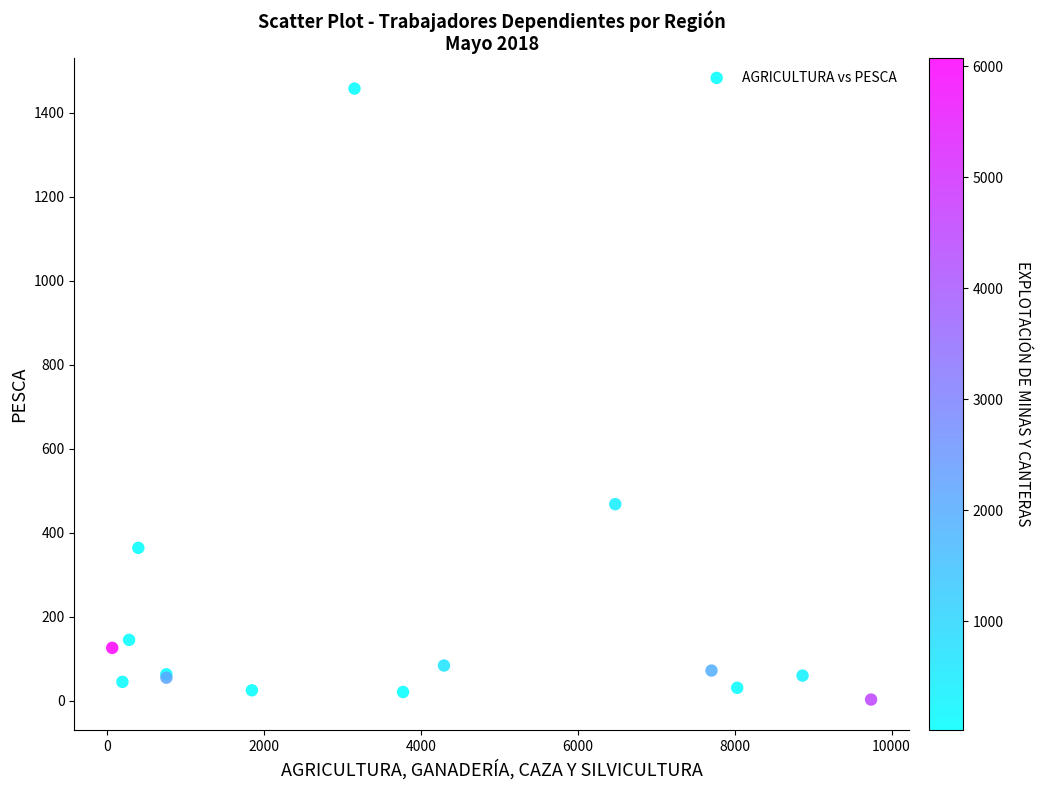

What Y value in the scatter plot is closest to 730?

468